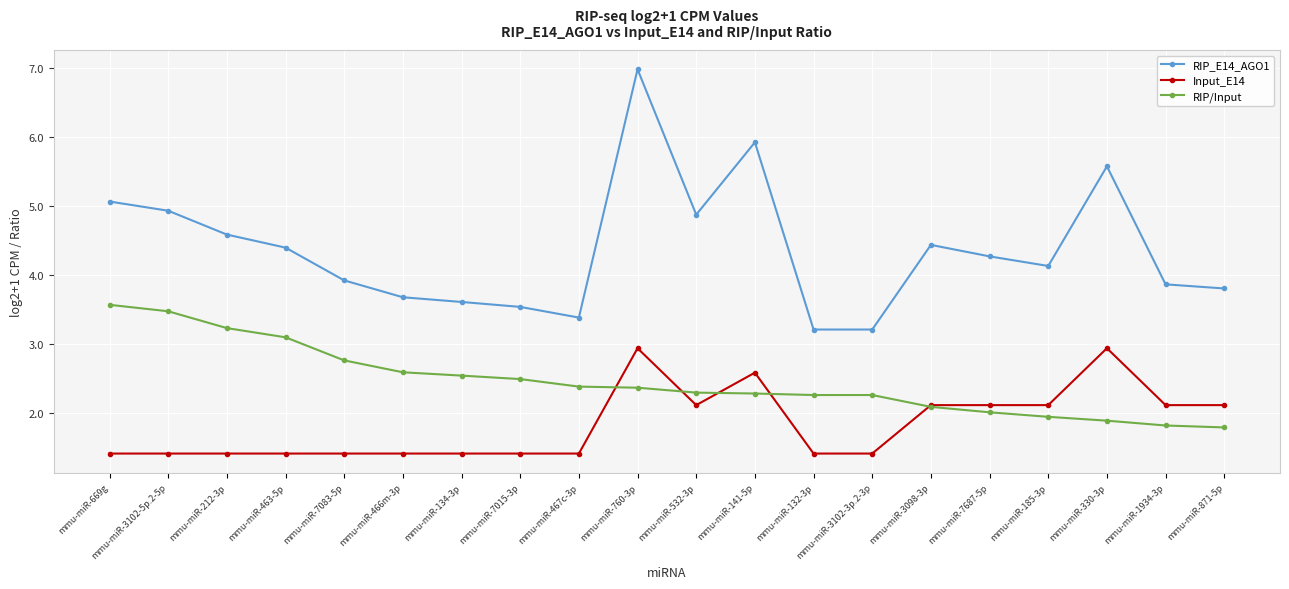

What is the total value across all series at mmu-miR-185-3p?

8.2